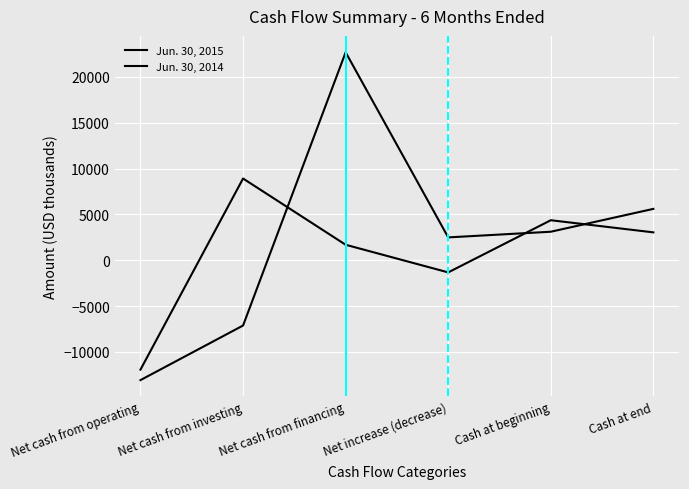

In Jun. 30, 2014, how many points are higher than both neighbors (excluding endpoints)?

2